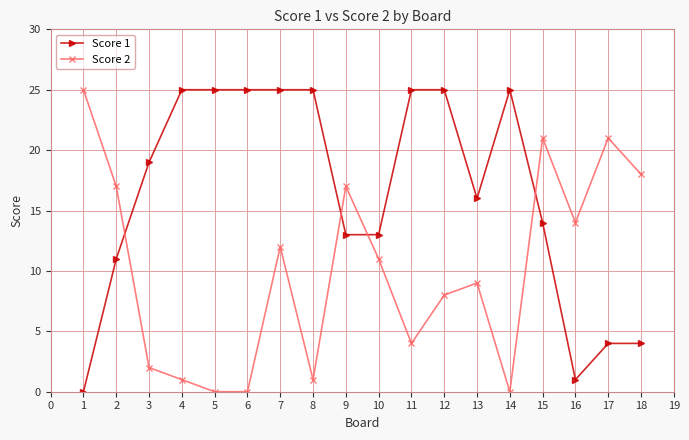

Reading left to right, extract all data points from this chart.

Score 1: 0	11	19	25	25	25	25	25	13	13	25	25	16	25	14	1	4	4
Score 2: 25	17	2	1	0	0	12	1	17	11	4	8	9	0	21	14	21	18